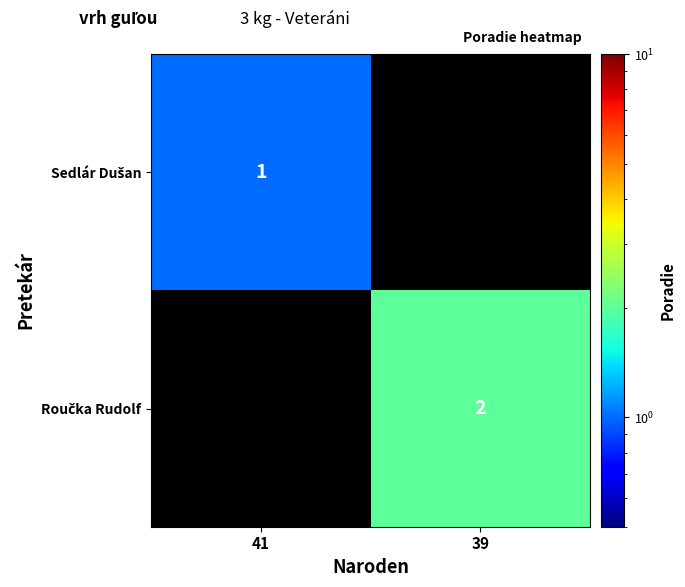

At which label does Roučka Rudolf reach its peak?

41